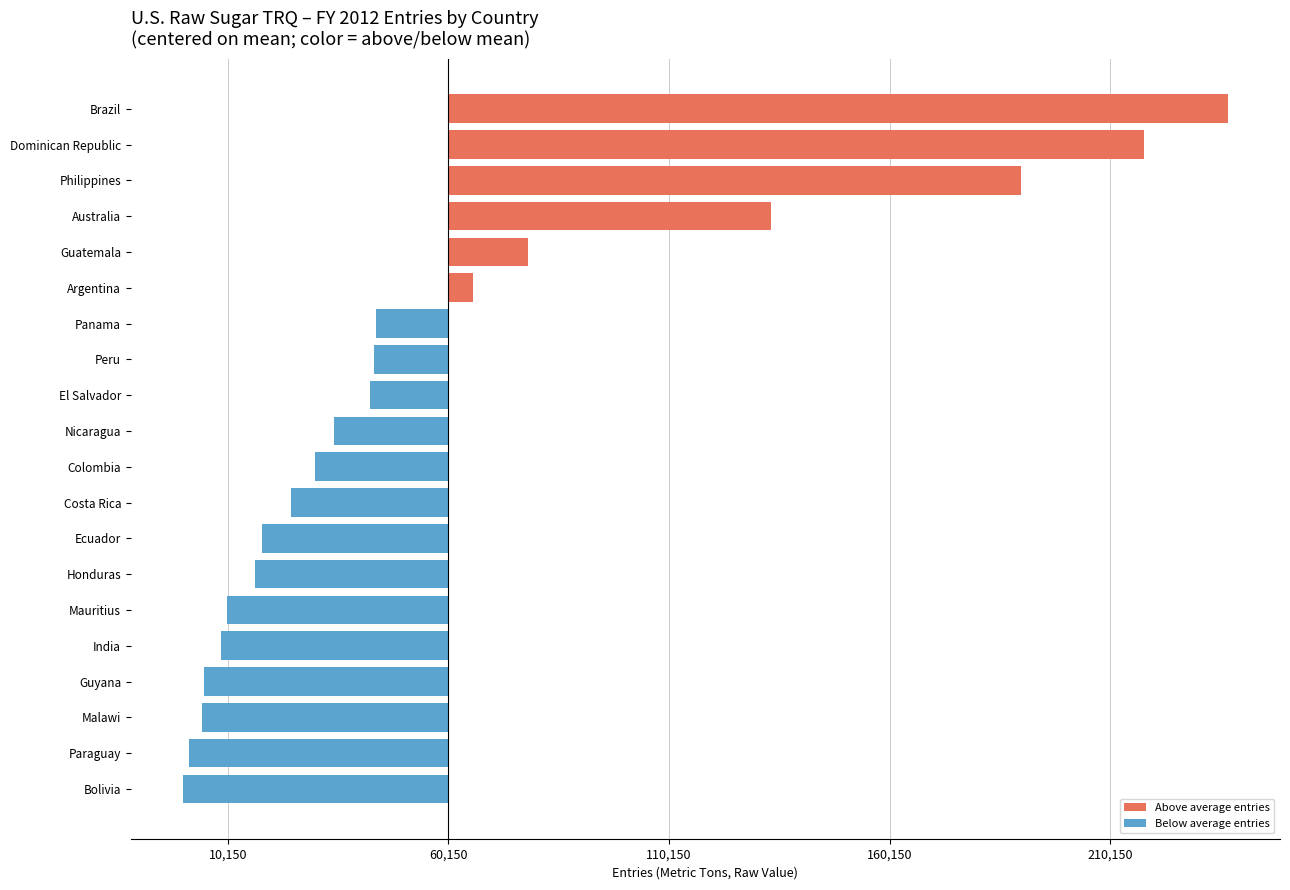

Reading left to right, what are all the values shown in this chart?

65762	133212	0	236770	29893	24451	217696	17962	42404	78157	4840	16329	8587	4314	9922	34290	43710	1436	43252	190019